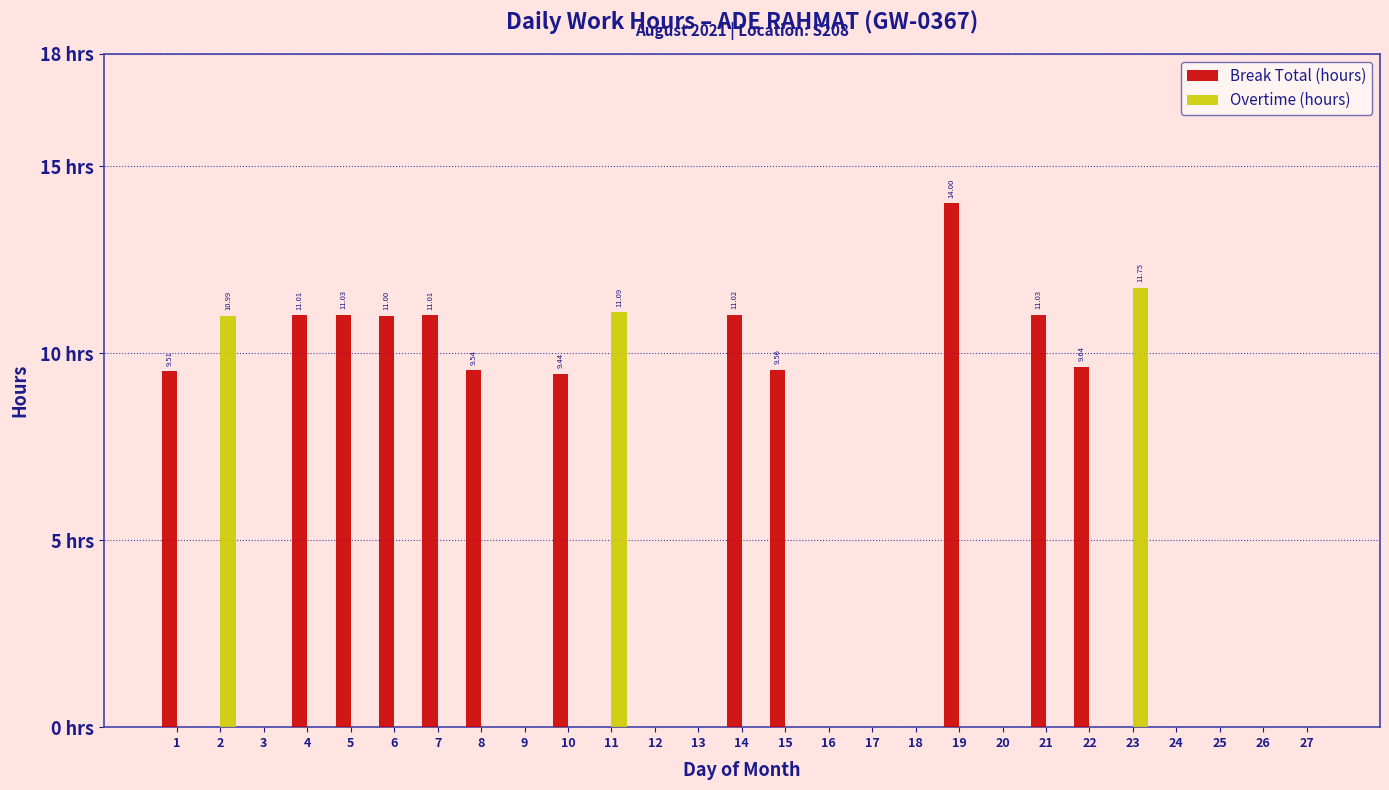

List the series in order of their peak value, lowest first.

Overtime (hours), Break Total (hours)